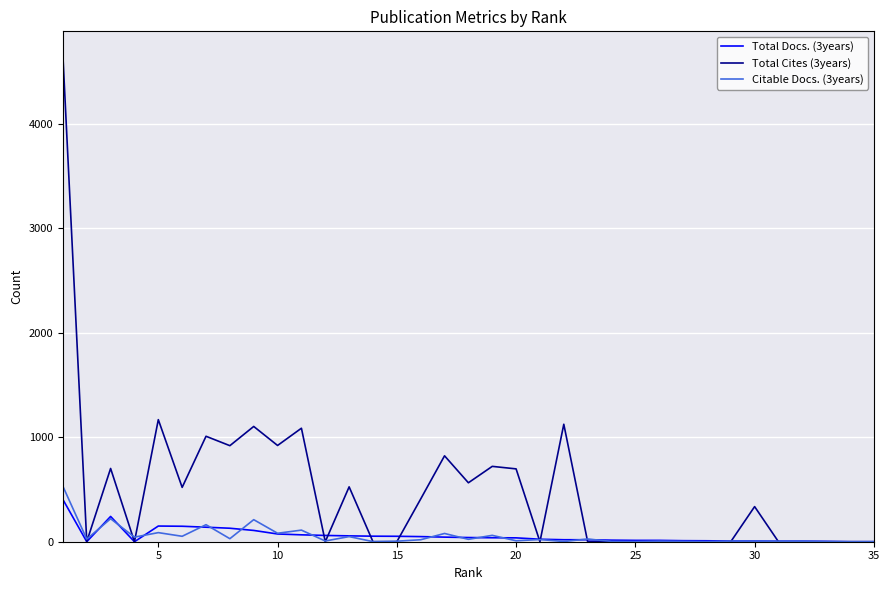

Which series has the largest range (max minus min)?

Total Cites (3years)